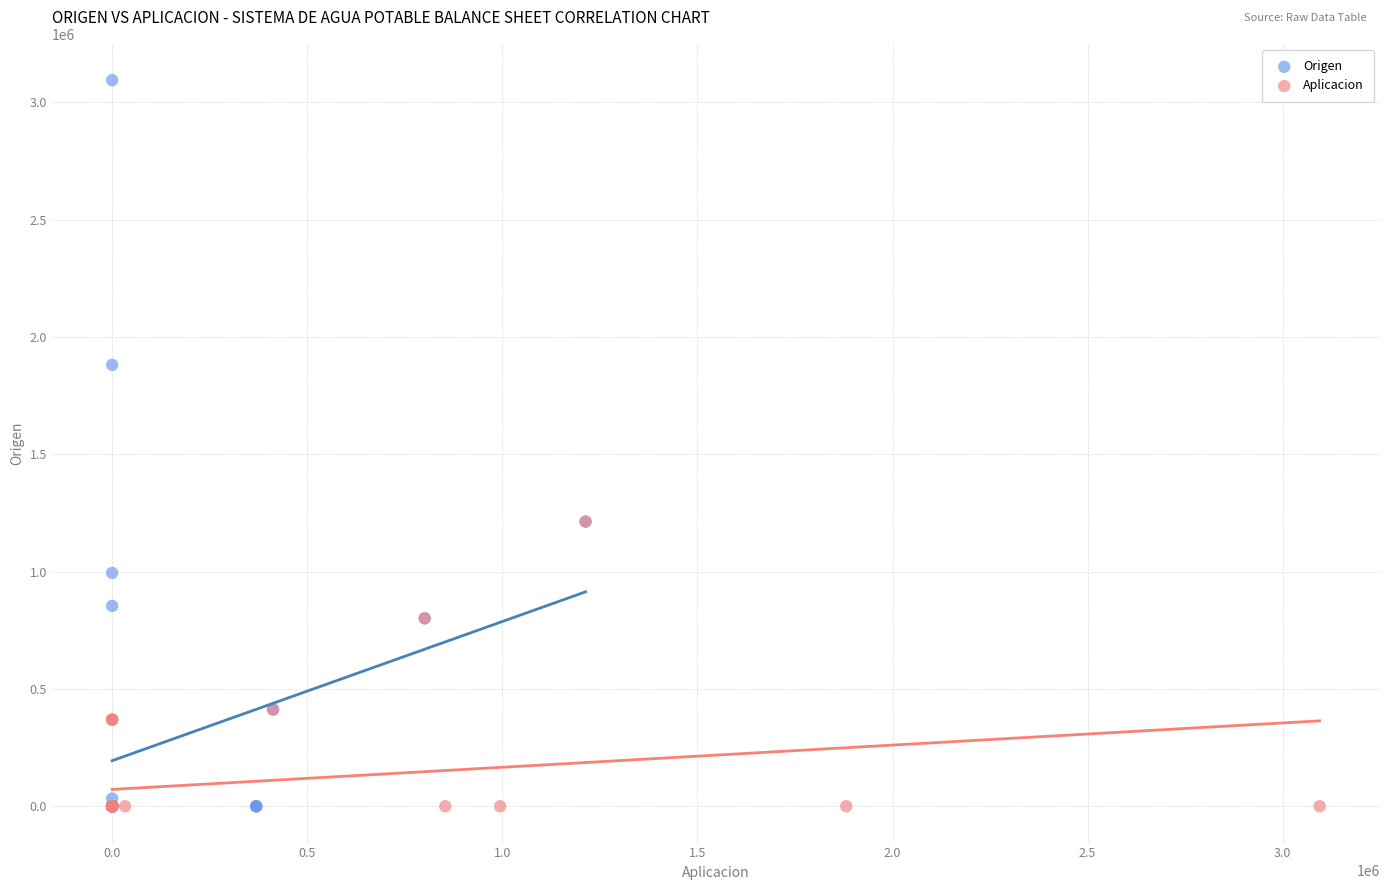

Which series has the largest Y range (max minus min)?

Origen